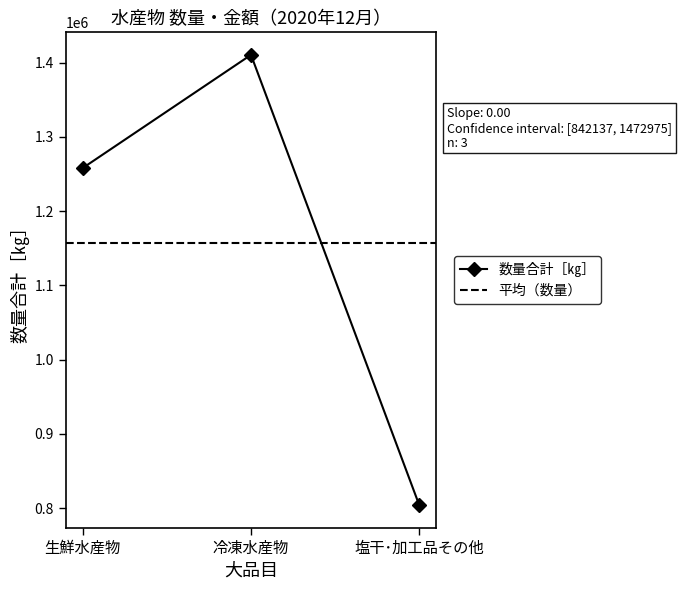

How many values exceed 1258061?

1